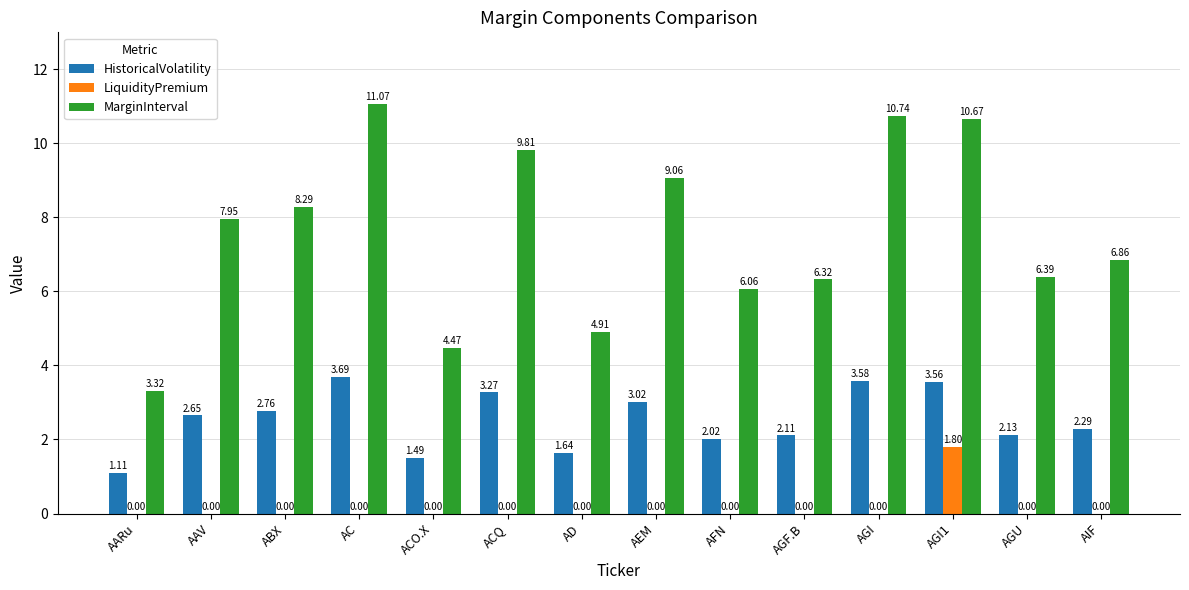

The value of MarginInterval at AGU is 6.4. True or false?

True